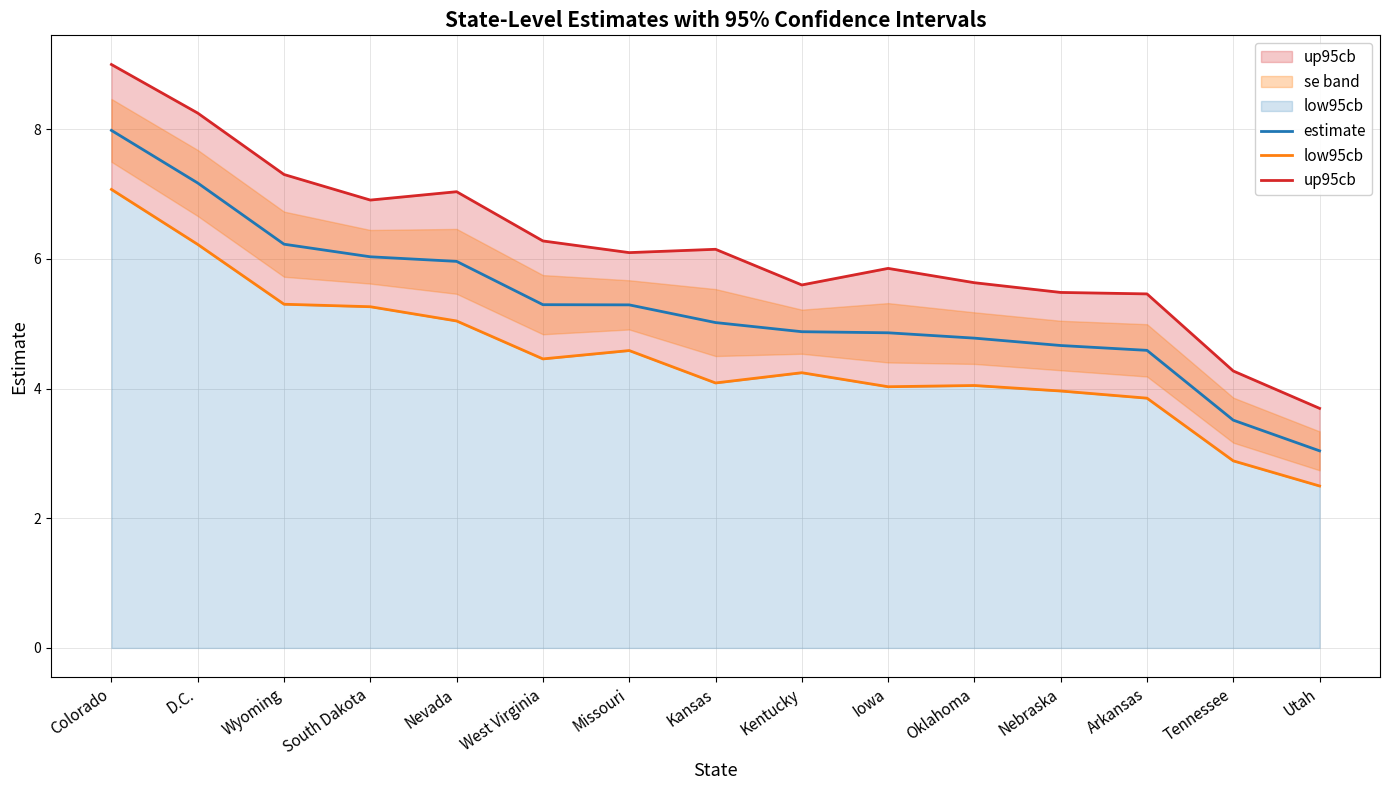

Between Colorado and Utah, which is larger?

Colorado